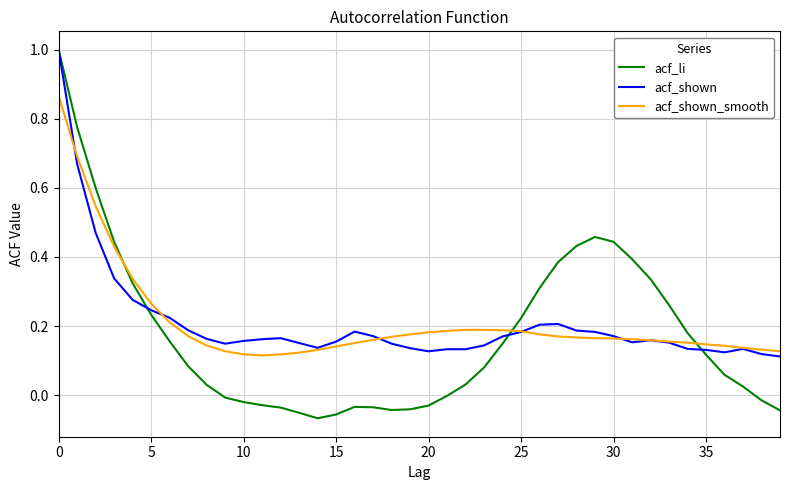

What are all the series names shown in the legend?

acf_li, acf_shown, acf_shown_smooth